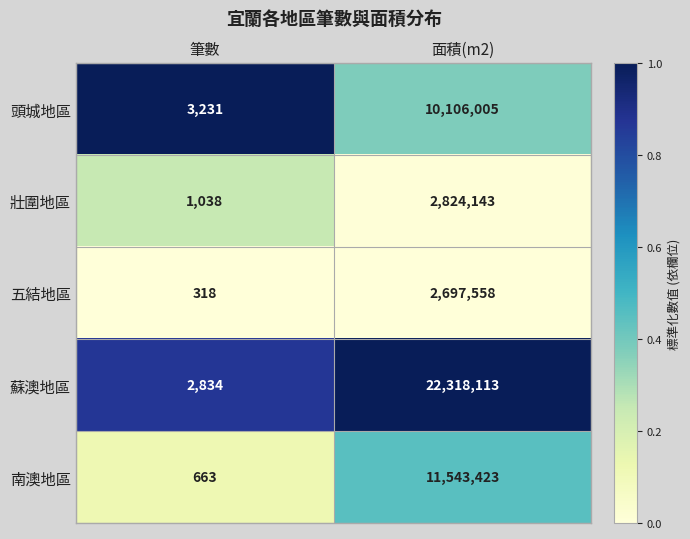

Which series has the largest range (max minus min)?

蘇澳地區